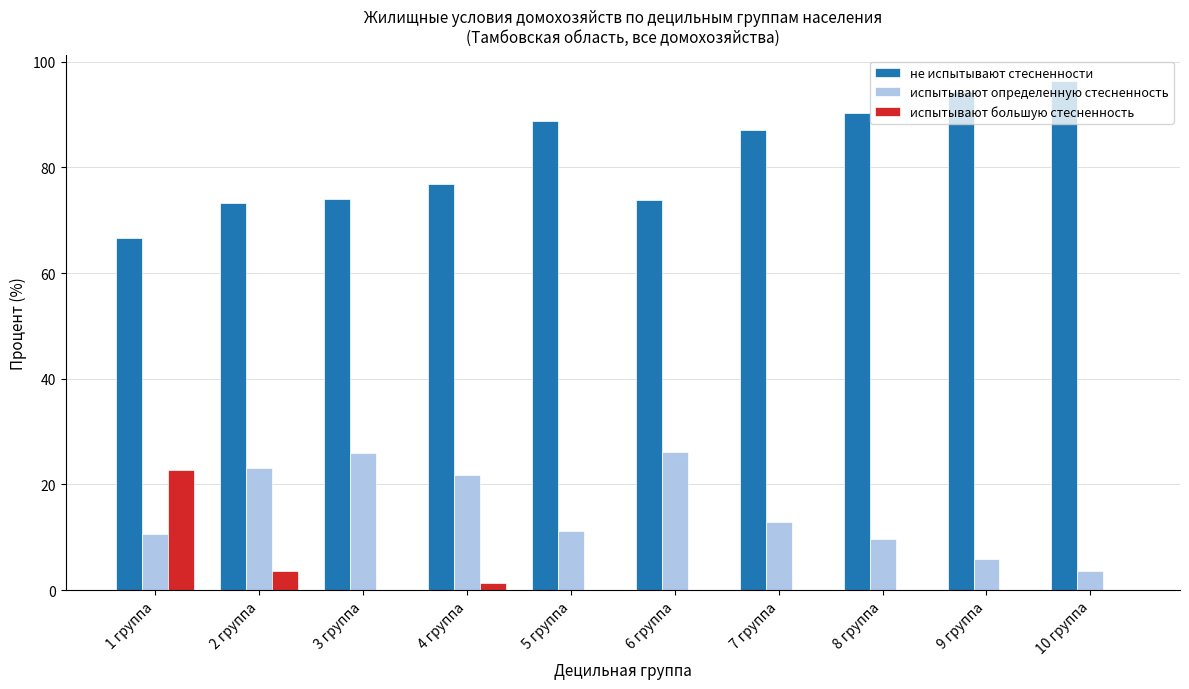

What are all the series names shown in the legend?

не испытывают стесненности, испытывают определенную стесненность, испытывают большую стесненность